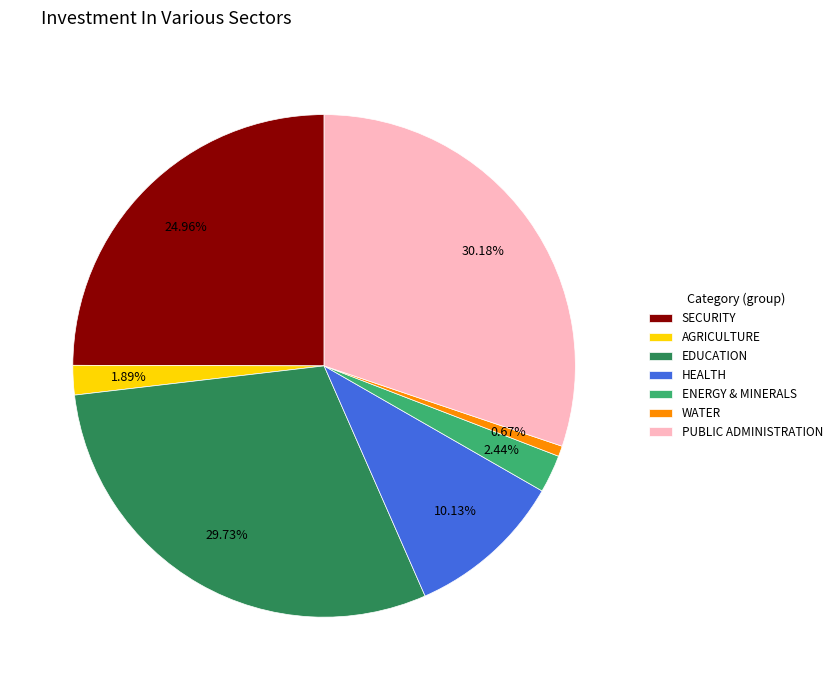

Combined, what portion of the pie is PUBLIC ADMINISTRATION and HEALTH?

40.3%